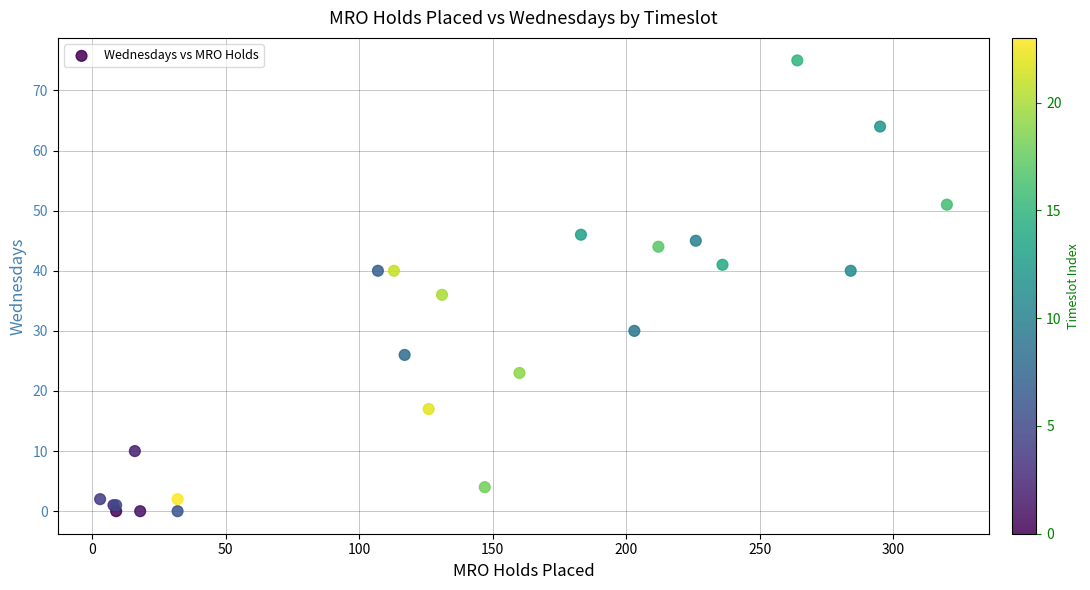

What Y value in the scatter plot is closest to 37?

36